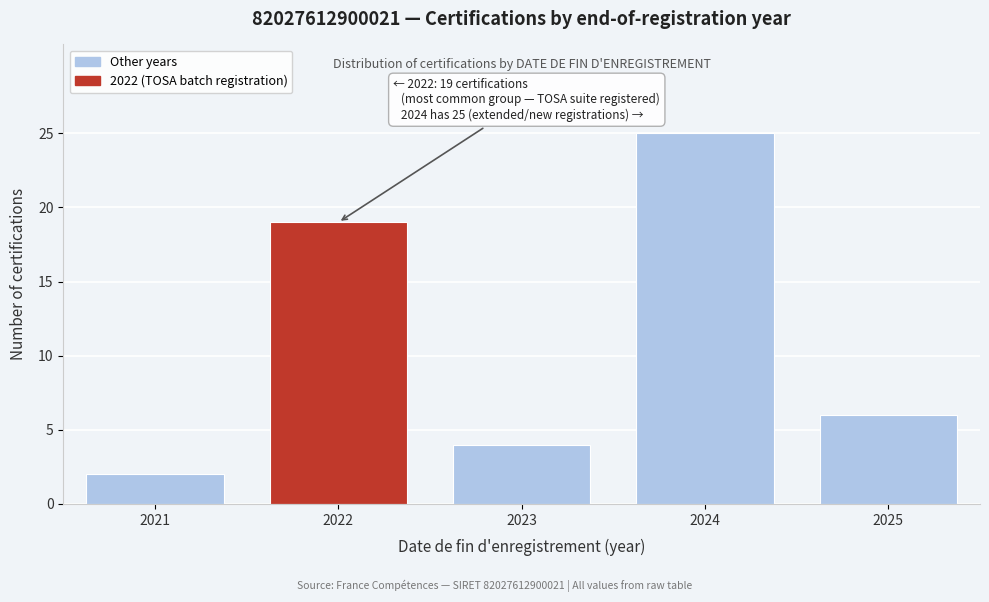

Reading left to right, transcribe all the data shown in this chart.

2	19	4	25	6